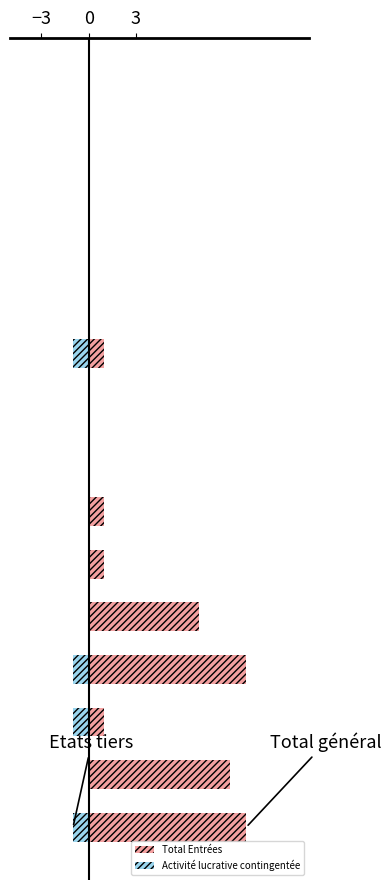

Where is Total Entrées nearest to the value 5?

4